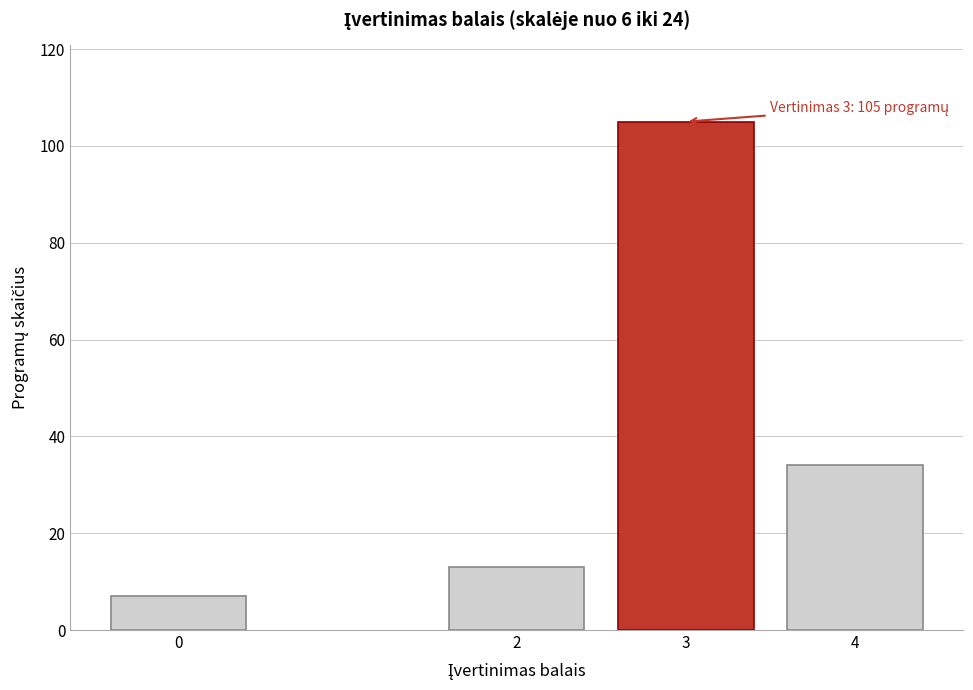

Reading right to left, extract all data points from this chart.

34	105	13	7